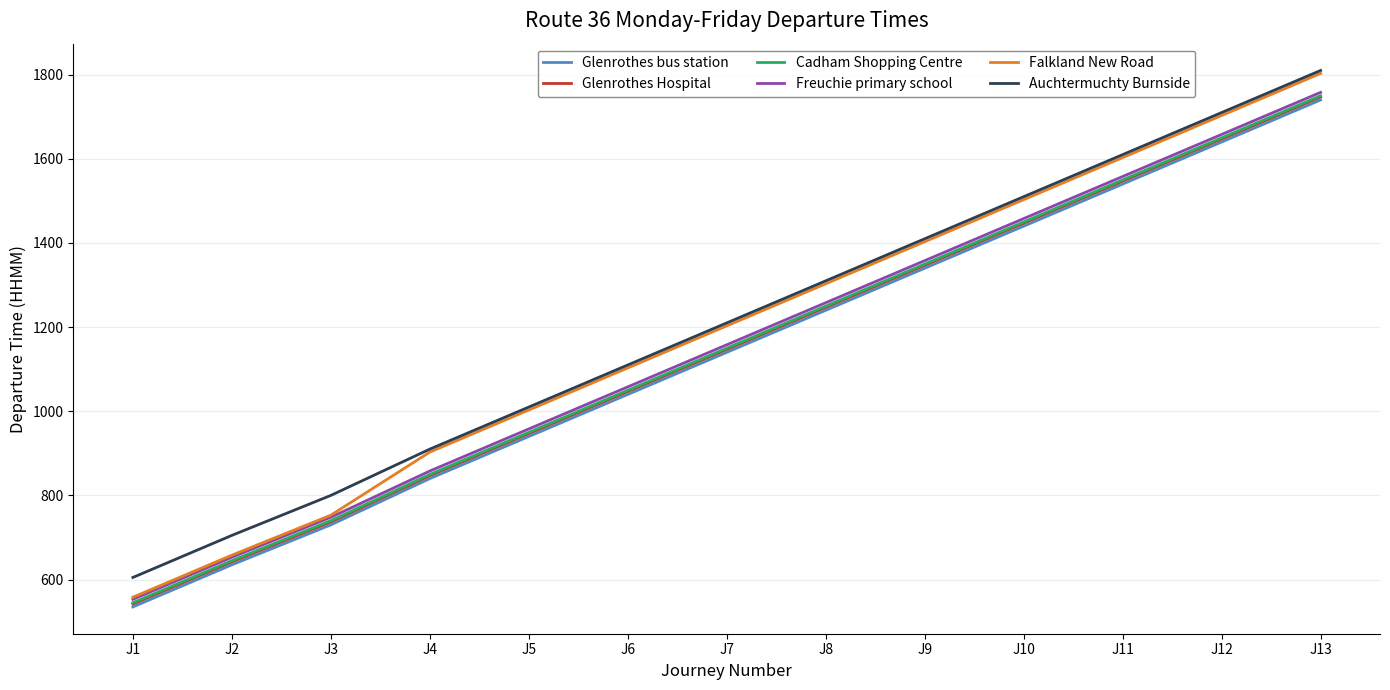

Which series changed the most between J2 and J6?

Falkland New Road